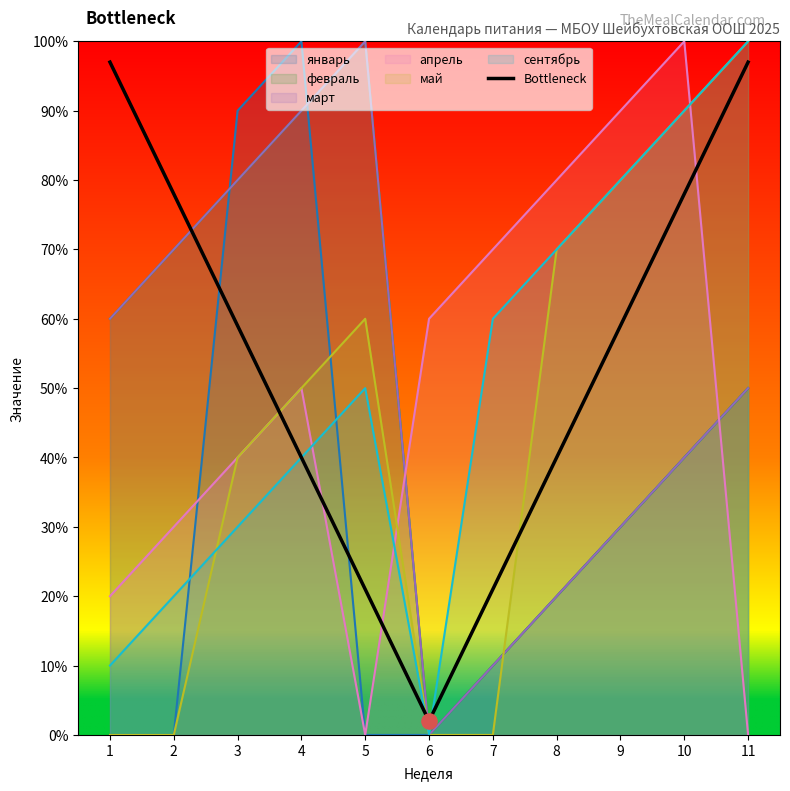

What is the ratio of the value at 4 to the value at 10?

0.5